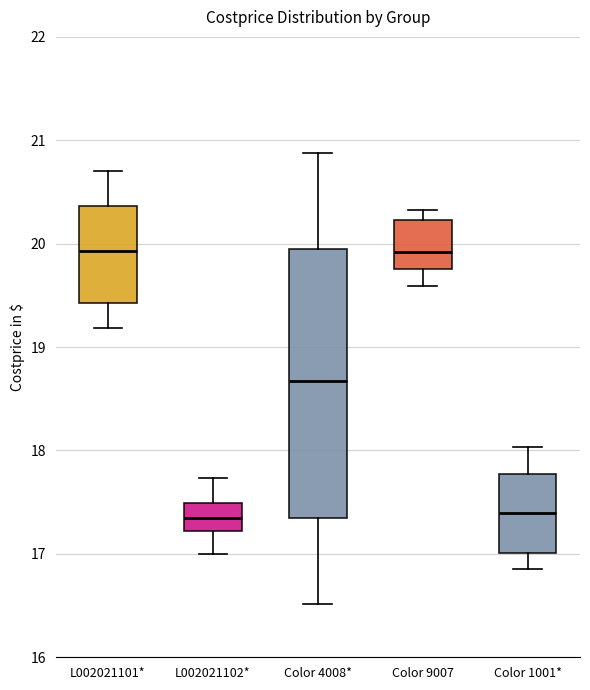

Reading left to right, transcribe this box plot: for each box, give where its median line is, the range the box spans, and where its two whiskers end, as read against the y-axis. The values are not printed on the chart, so give them approximately, as read against the axis.

L002021101*: median 19.9, box 19.4 to 20.4, whiskers 19.2 to 20.7
L002021102*: median 17.3, box 17.2 to 17.5, whiskers 17.0 to 17.7
Color 4008*: median 18.7, box 17.3 to 20.0, whiskers 16.5 to 20.9
Color 9007: median 19.9, box 19.8 to 20.2, whiskers 19.6 to 20.3
Color 1001*: median 17.4, box 17.0 to 17.8, whiskers 16.9 to 18.0